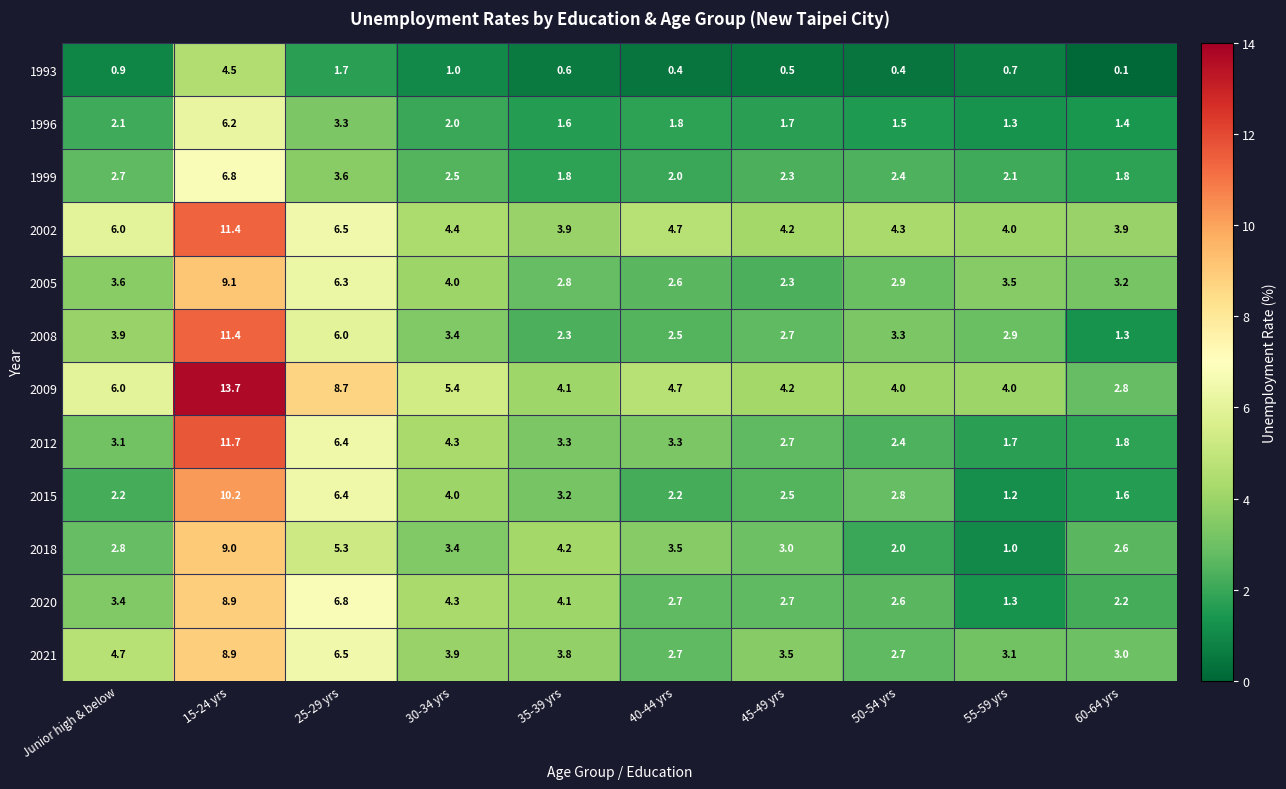

Is it true that 2021 equals 2.7 at 50-54 yrs?

True